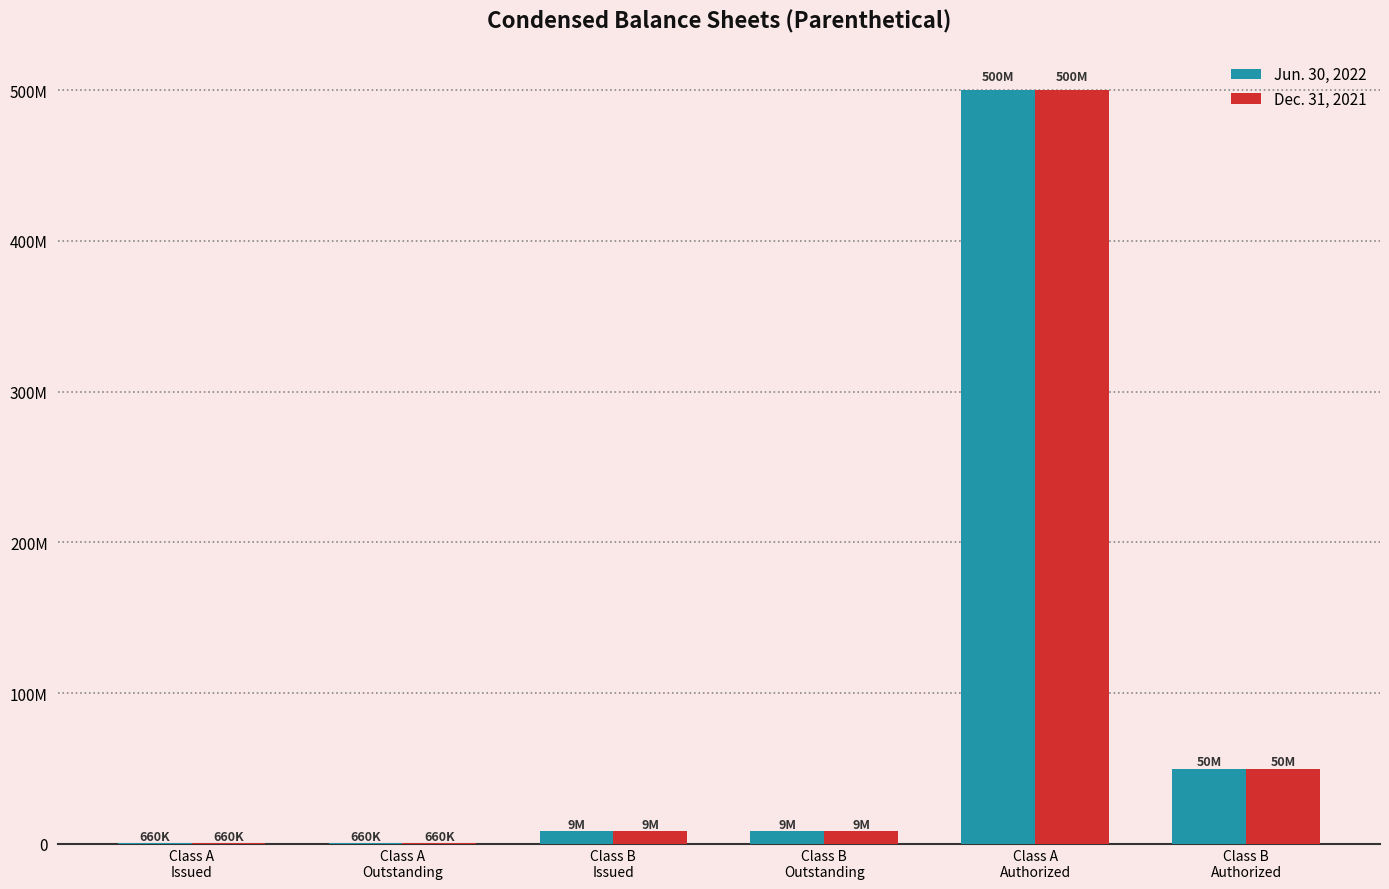

What are all the series names shown in the legend?

Jun. 30, 2022, Dec. 31, 2021